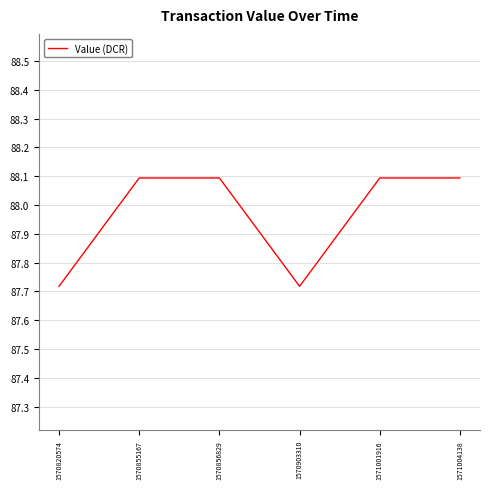

Where does the data first go above 88?

1570855167